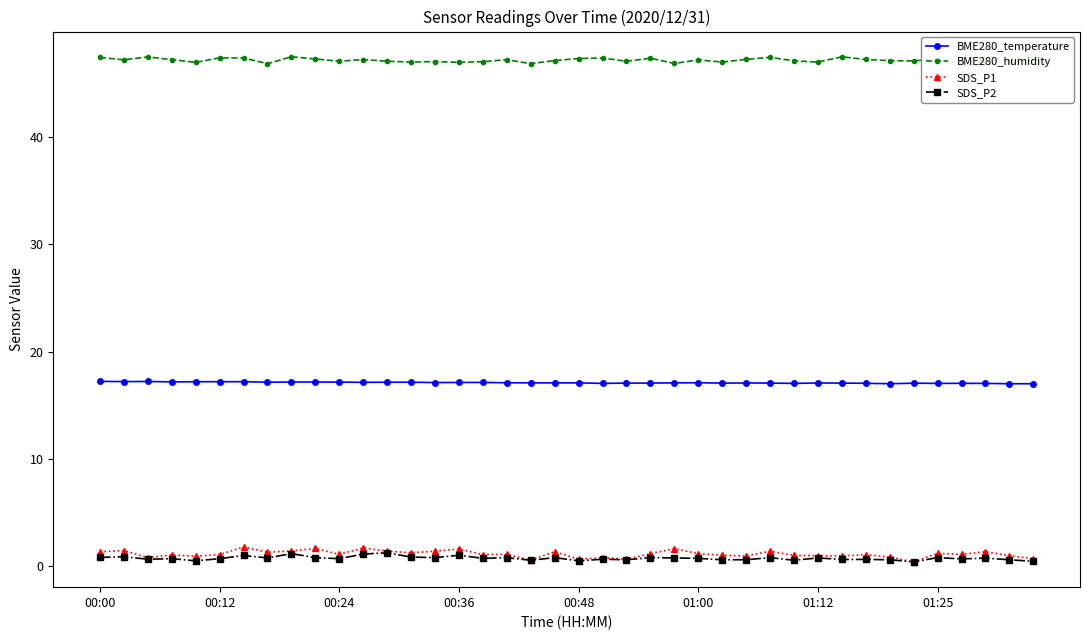

Rank the series by their maximum value, from lowest to highest.

SDS_P2, SDS_P1, BME280_temperature, BME280_humidity